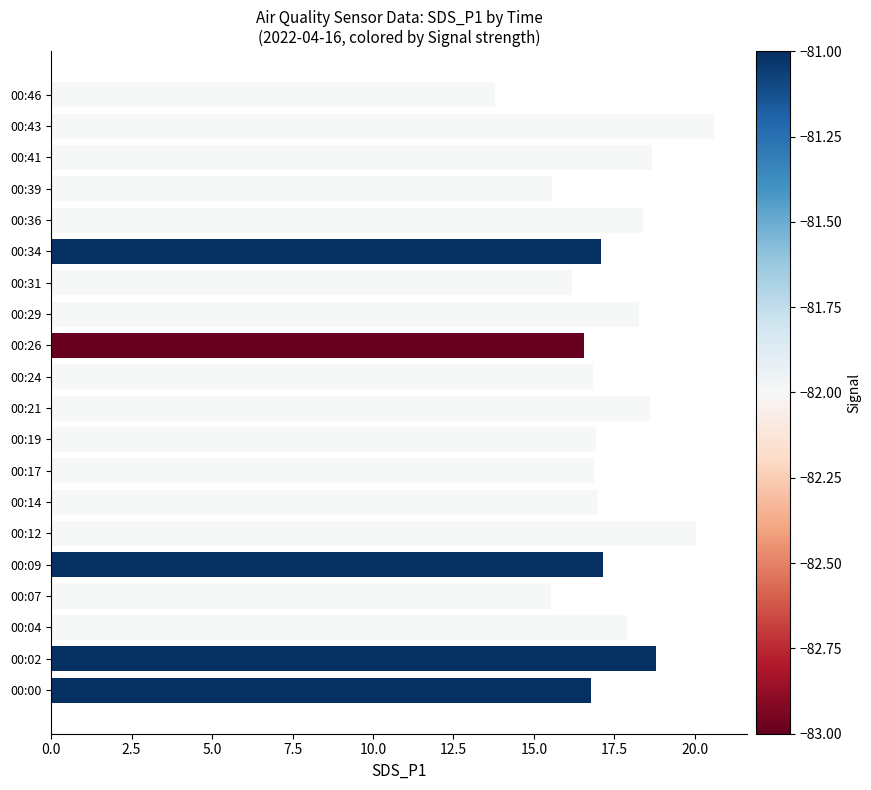

Which category has the lowest value across all series?

00:46